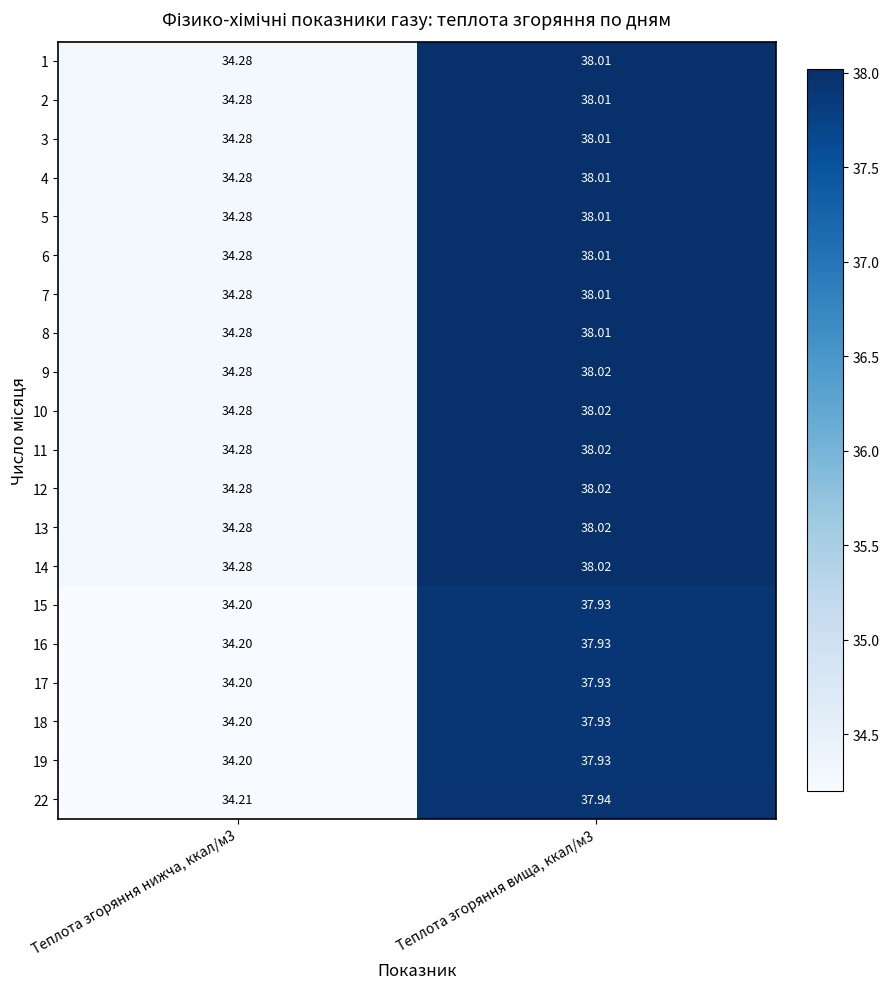

List the series in order of their peak value, highest first.

9, 10, 11, 12, 13, 14, 1, 2, 3, 4, 5, 6, 7, 8, 22, 15, 16, 17, 18, 19